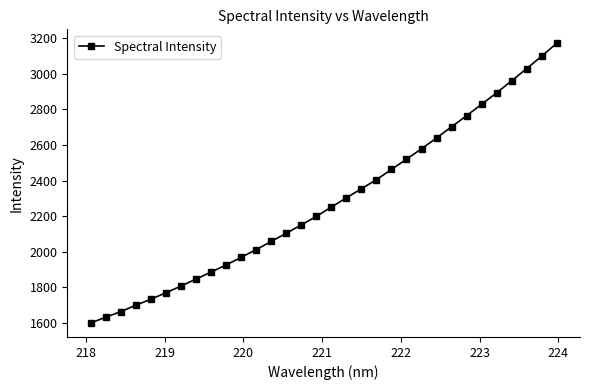

Is this an area chart (filled region under the line)?

No